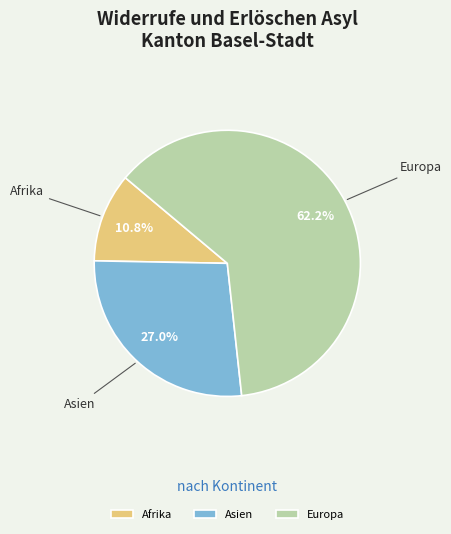

Rank the categories by value from lowest to highest.

Afrika, Asien, Europa